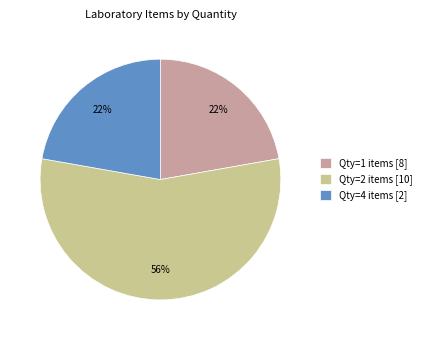

To the nearest percent, what percentage of the pie is Qty=2 items [10]?

56%